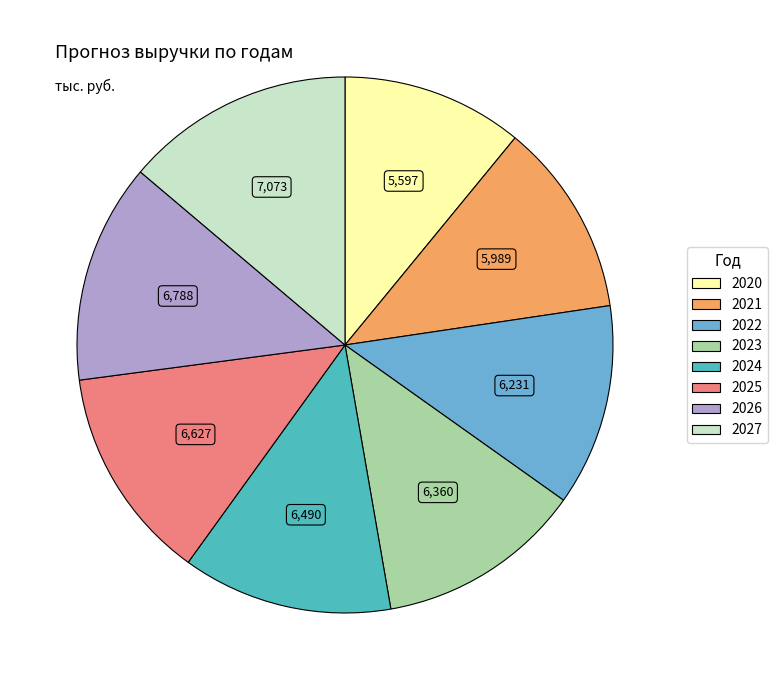

Approximately how many times larger is the value at 2027 compared to 2024?

1.1